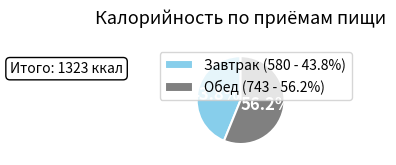

What is the ratio of the value at Обед (743 - 56.2%) to the value at Завтрак (580 - 43.8%)?

1.3